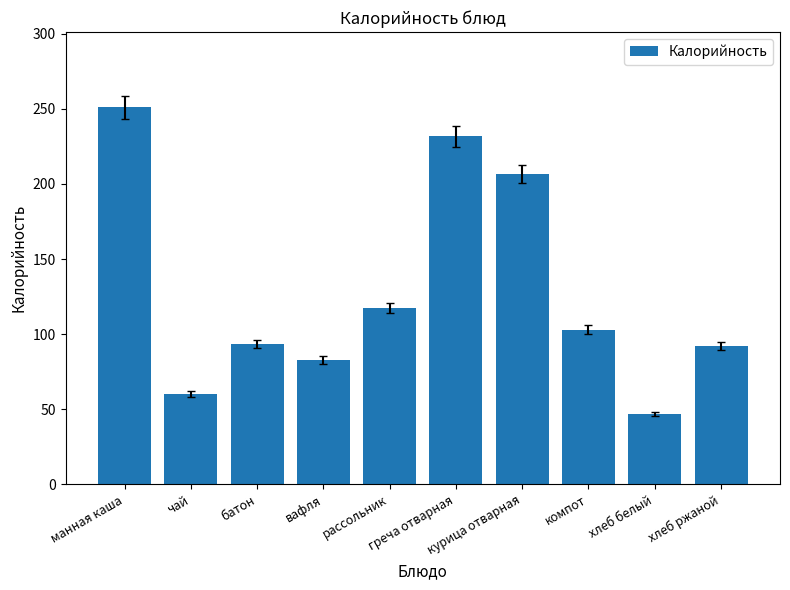

What is the change in value from чай to компот?

+42.9